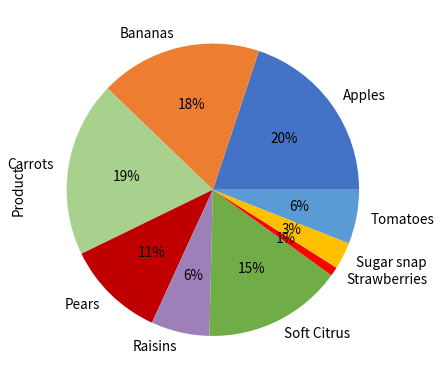

To the nearest percent, what portion does Bananas represent?

18%